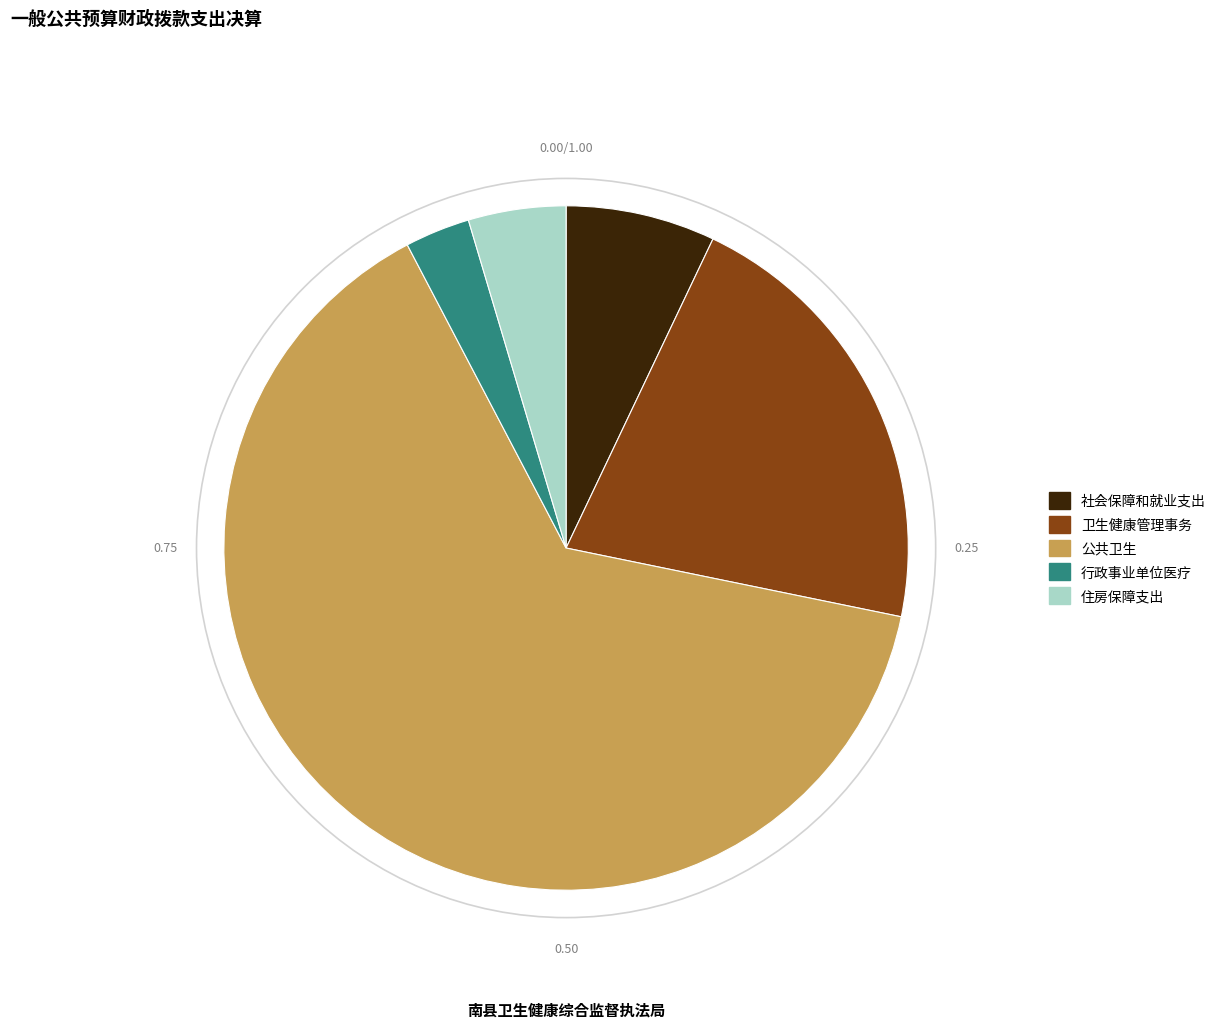

Does any single category account for the majority?

Yes